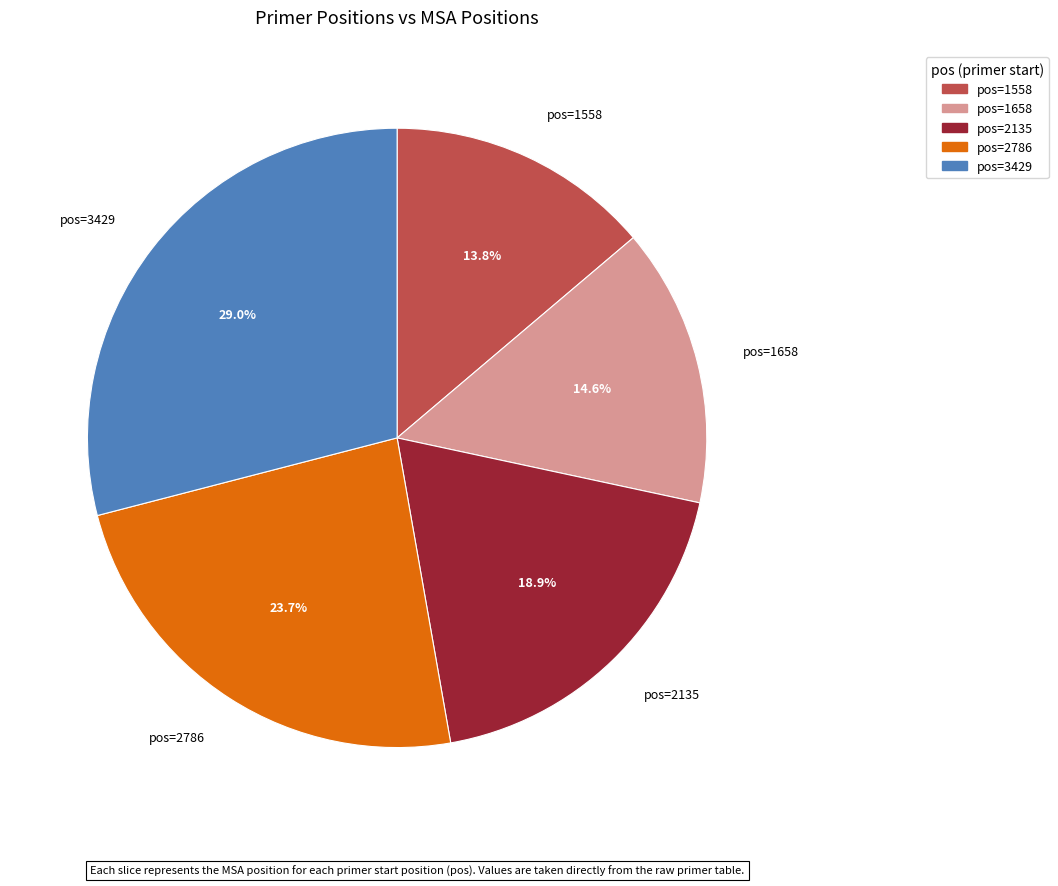

To the nearest percent, what is the difference between the largest and smallest slice percentages?

15%